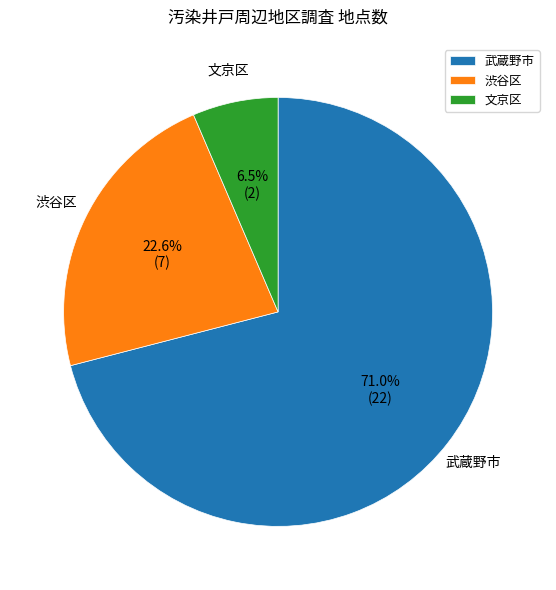

Which slice represents more than half of the pie?

武蔵野市